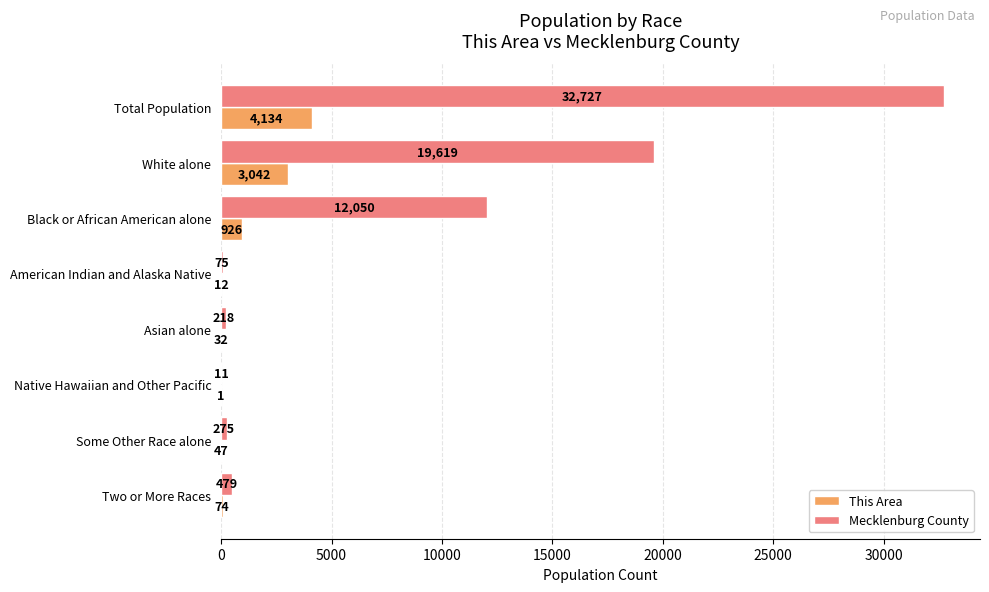

What is the sum of all This Area values?

8268